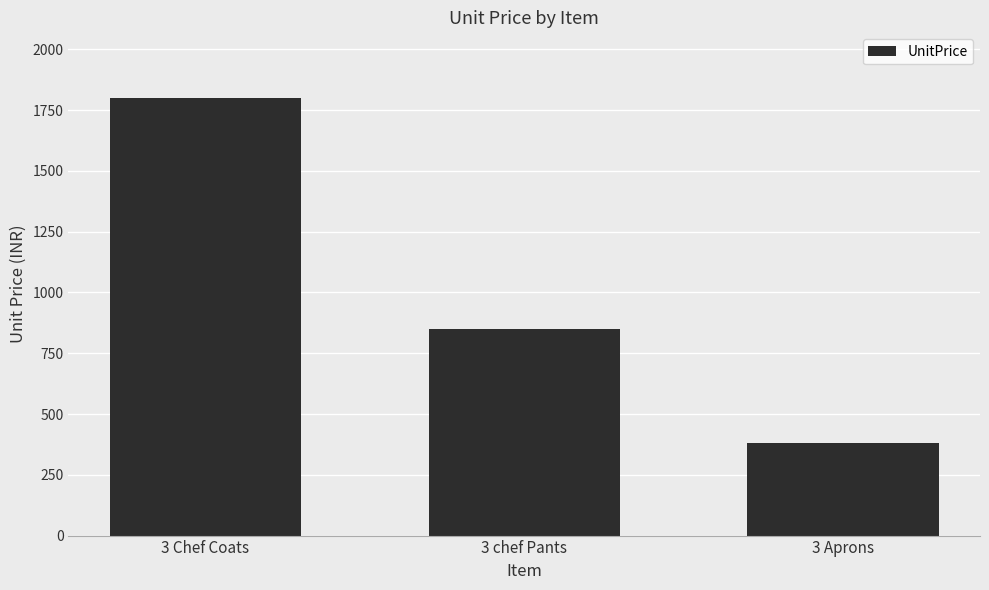

What value does the data have at 3 Aprons?

380